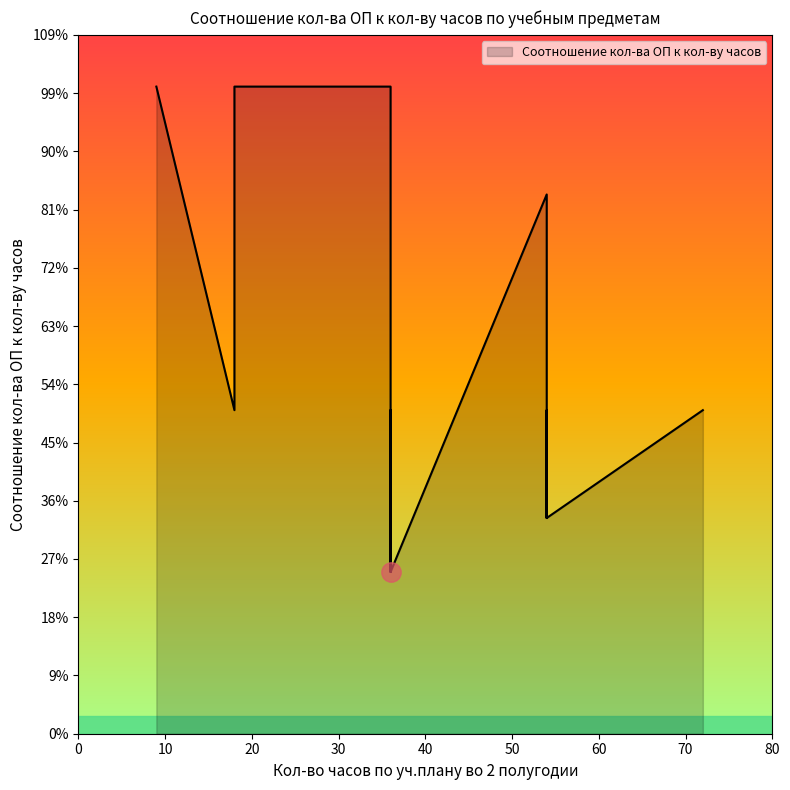

True or false: there are more than 0 points higher than both neighbors.

True